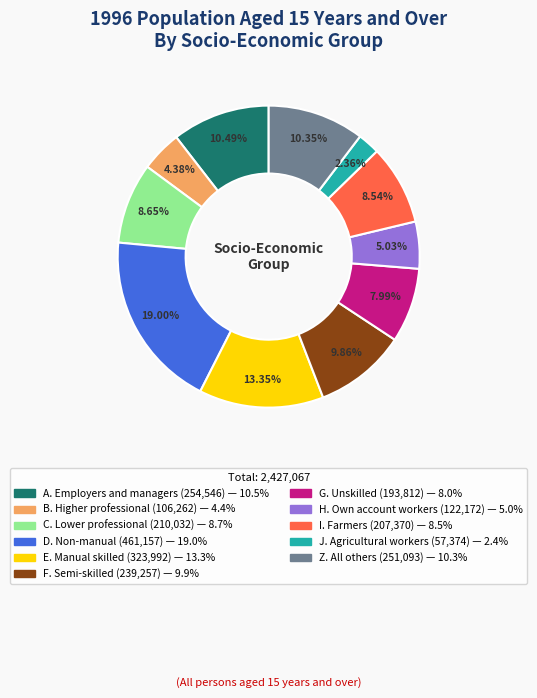

To the nearest percent, what is the average slice percentage?

9%